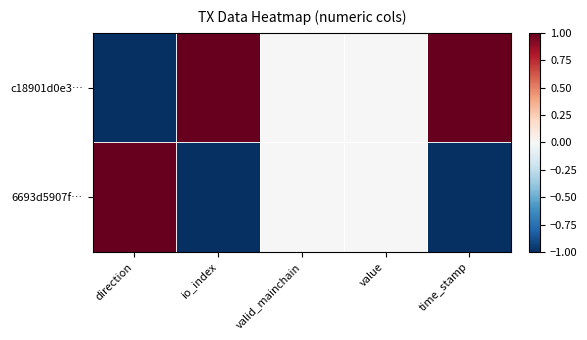

What is the spread (max minus min) of values at time_stamp?

2